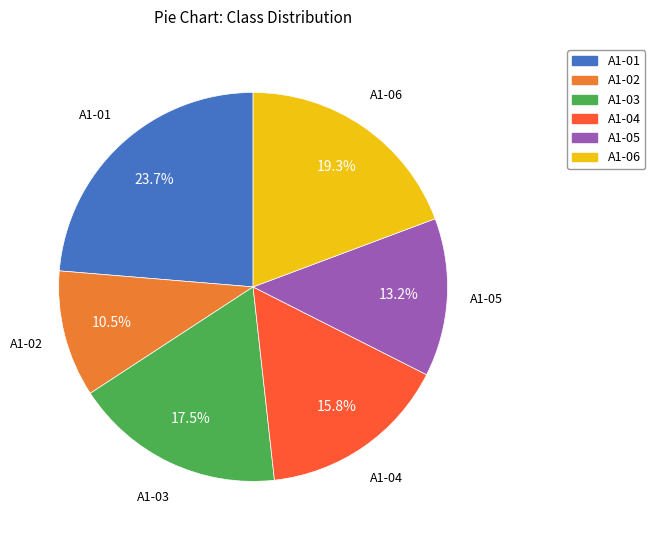

To the nearest percent, what is the average slice percentage?

17%